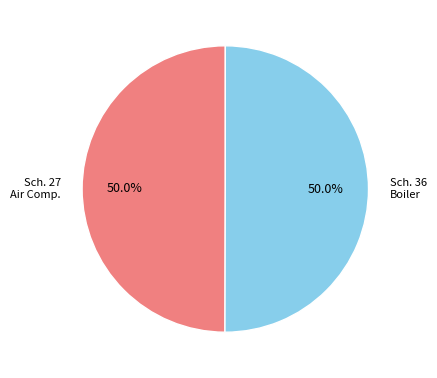

Which category has the biggest portion of the pie?

Schedule 36 Packaged Boiler